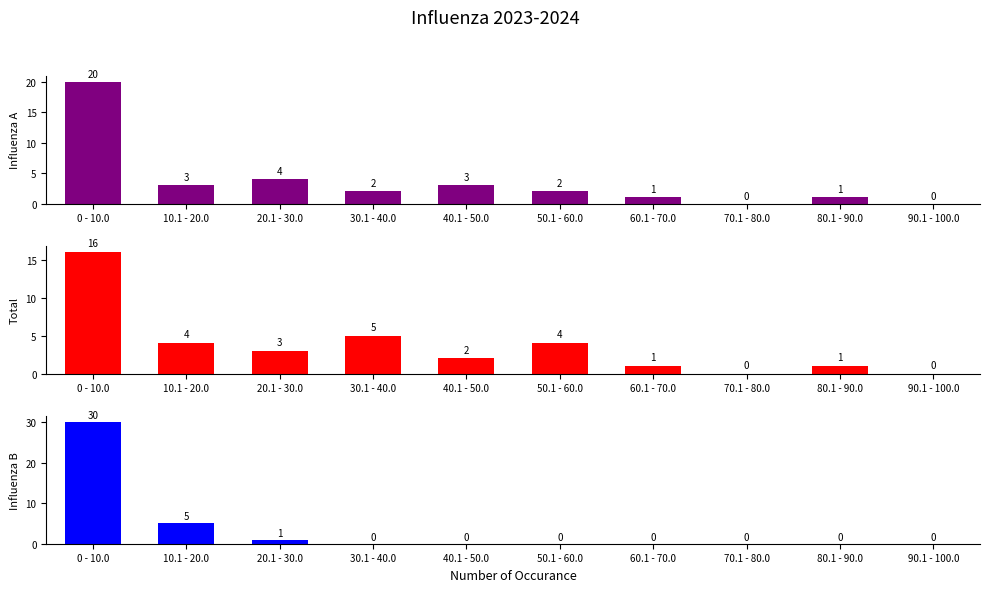

Between 20.1 - 30.0 and 60.1 - 70.0, which series saw the biggest shift?

Influenza A